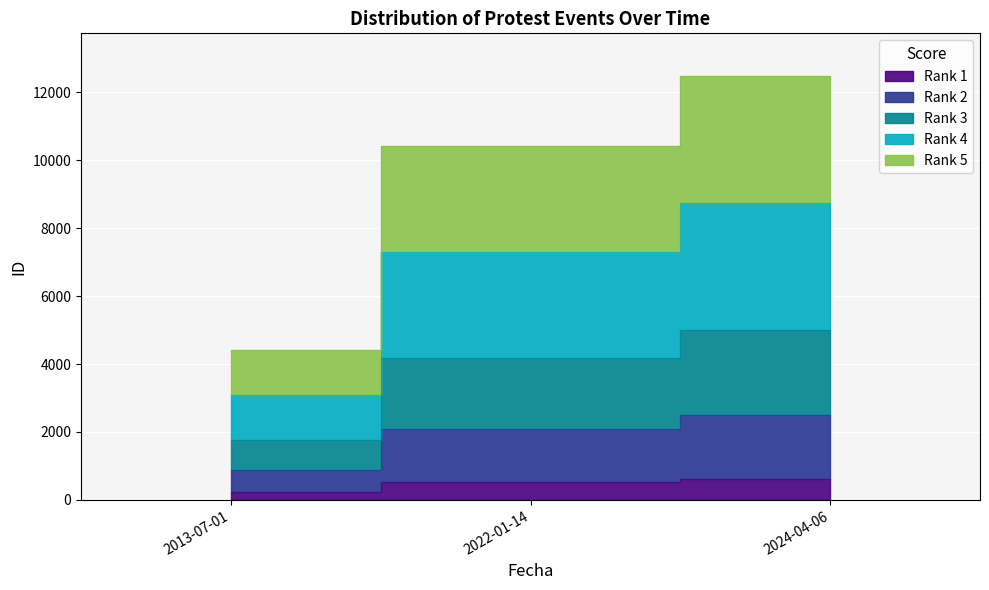

The value at 2022-01-14 is 521.3. True or false?

True